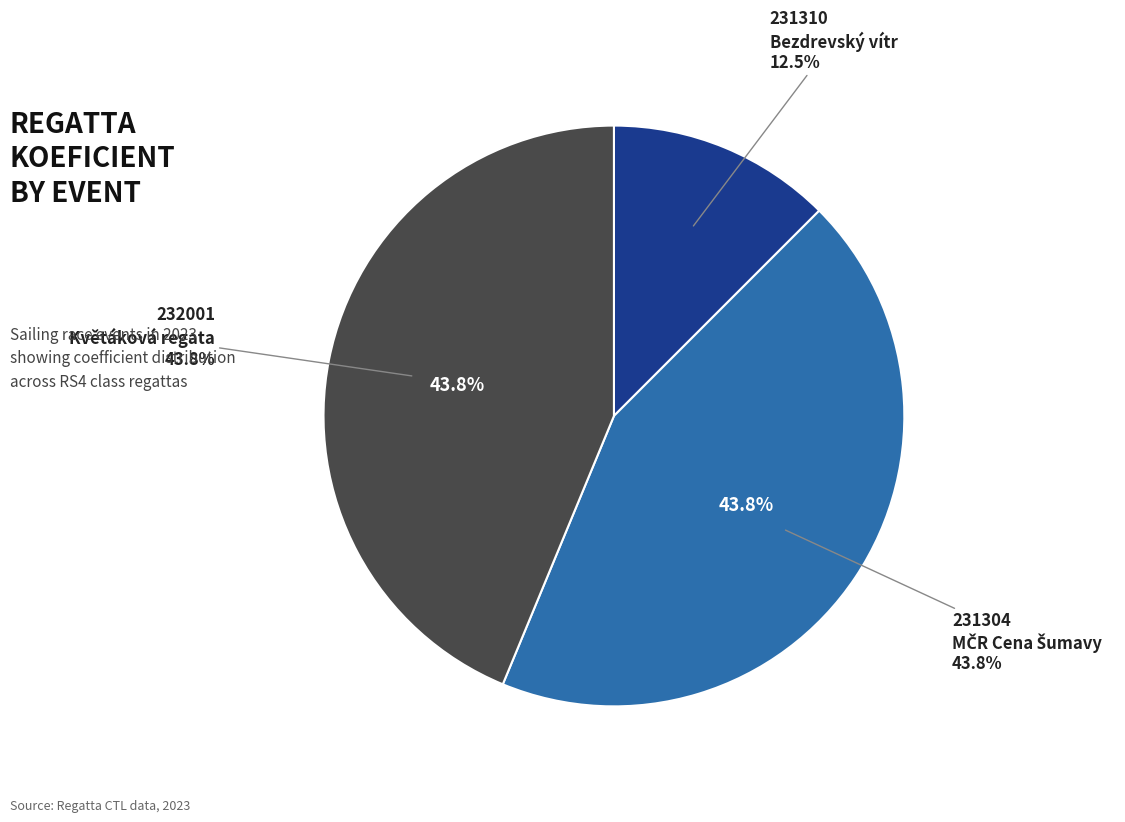

Approximately how many times larger is the value at 231304
MČR Cena Šumavy compared to 231310
Bezdrevský vítr?

3.5